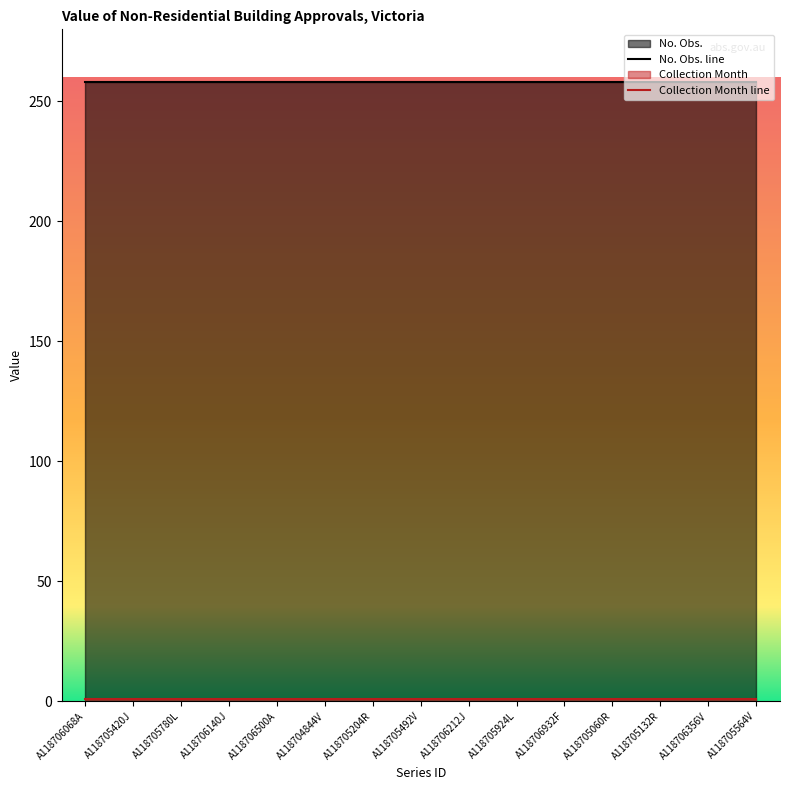

Reading left to right, extract all data points from this chart.

No. Obs.: A118706068A=258	A118705420J=258	A118705780L=258	A118706140J=258	A118706500A=258	A118704844V=258	A118705204R=258	A118705492V=258	A118706212J=258	A118705924L=258	A118706932F=258	A118705060R=258	A118705132R=258	A118706356V=258	A118705564V=258
Collection Month: A118706068A=1	A118705420J=1	A118705780L=1	A118706140J=1	A118706500A=1	A118704844V=1	A118705204R=1	A118705492V=1	A118706212J=1	A118705924L=1	A118706932F=1	A118705060R=1	A118705132R=1	A118706356V=1	A118705564V=1